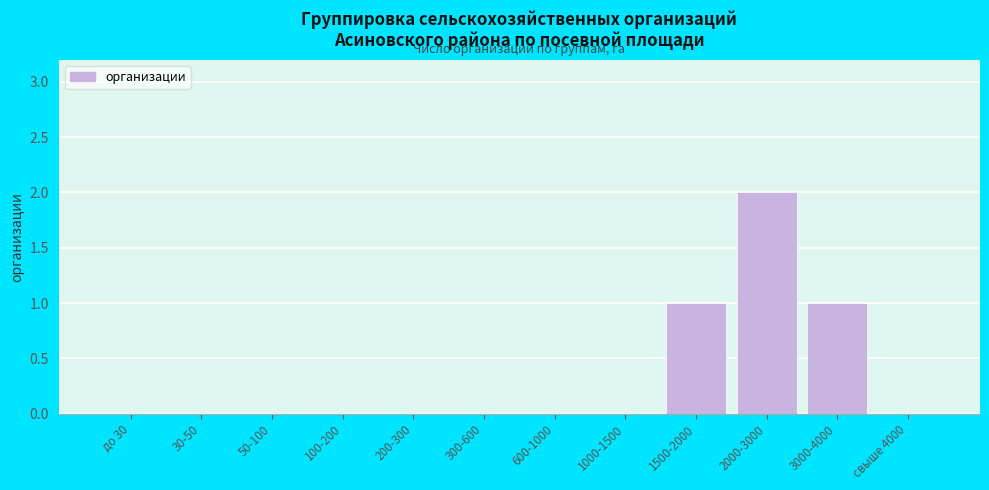

Reading left to right, what are all the values shown in this chart?

до 30=0	30-50=0	50-100=0	100-200=0	200-300=0	300-600=0	600-1000=0	1000-1500=0	1500-2000=1	2000-3000=2	3000-4000=1	свыше 4000=0